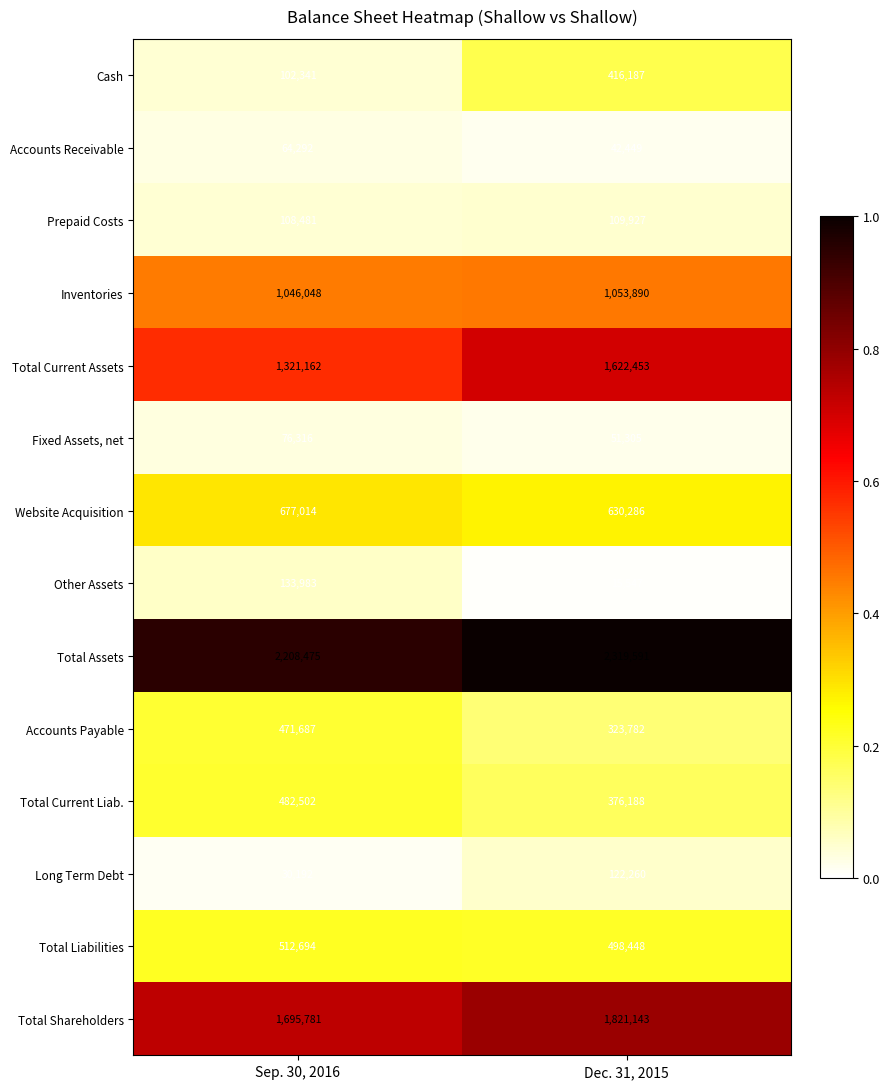

List the labels in order of Long Term Debt value, largest first.

Dec. 31, 2015, Sep. 30, 2016